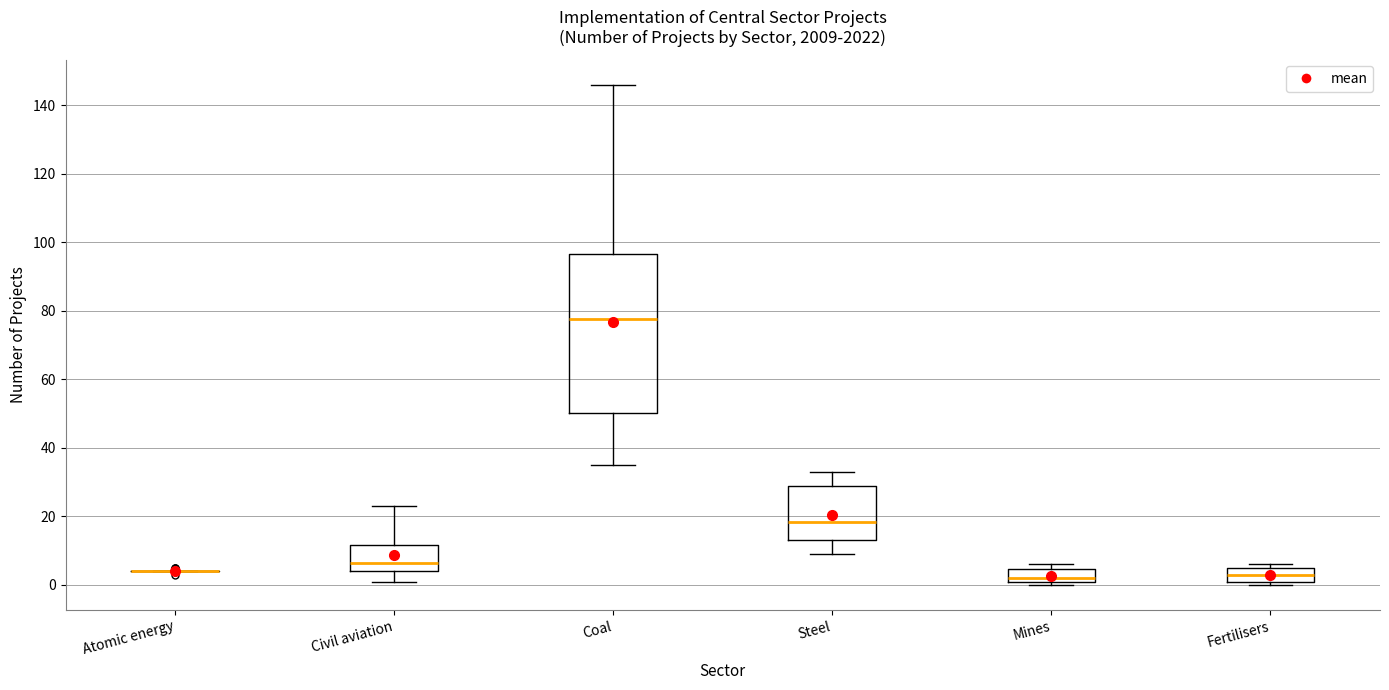

Where is the upper edge of the box for Mines on the y-axis? The values are not printed on the chart, so give them approximately, as read against the axis.

4